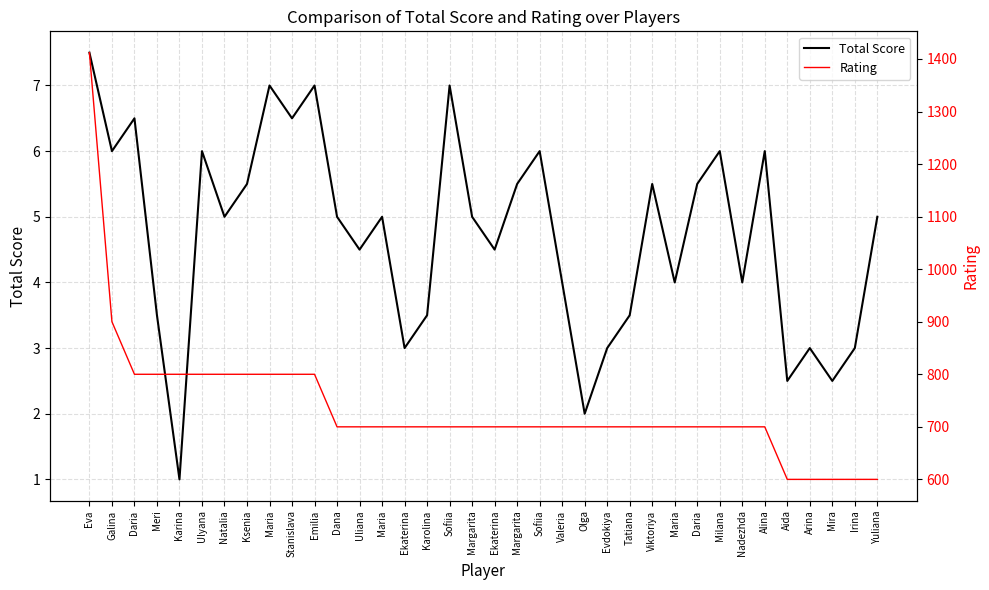

What is the value of the Rating point at the 6th from the left?

800.0